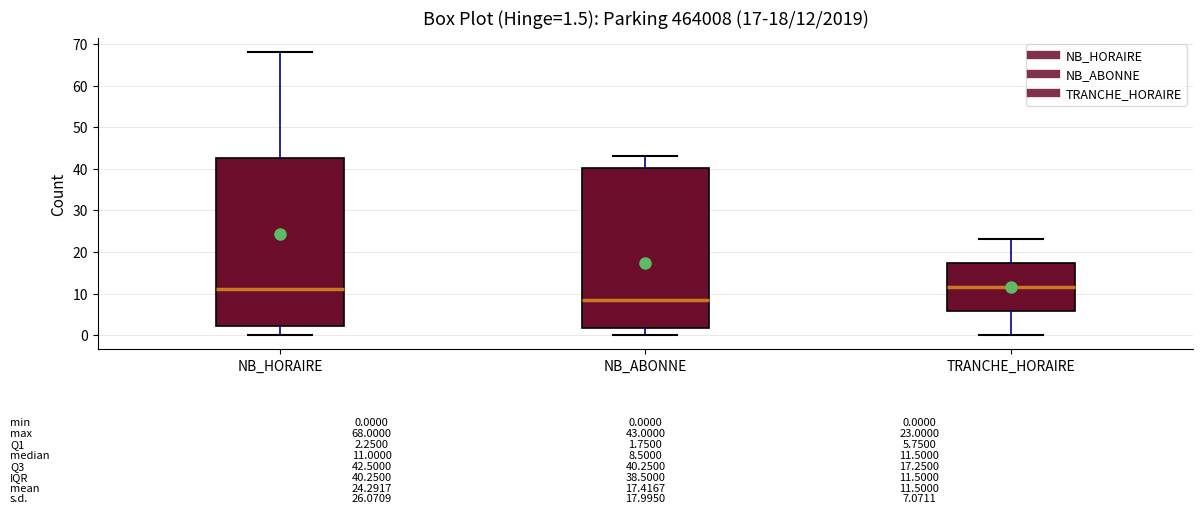

Which box is the tallest, from its lower edge to its upper edge?

NB_HORAIRE